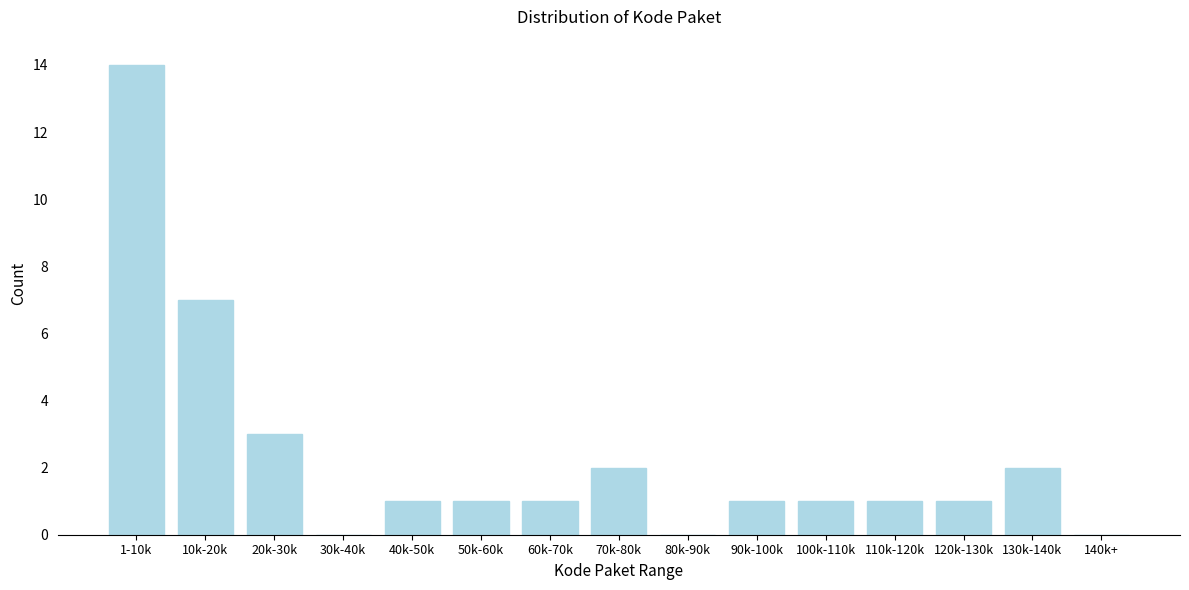

Reading left to right, list all the values displayed in this chart.

1-10k=14	10k-20k=7	20k-30k=3	30k-40k=0	40k-50k=1	50k-60k=1	60k-70k=1	70k-80k=2	80k-90k=0	90k-100k=1	100k-110k=1	110k-120k=1	120k-130k=1	130k-140k=2	140k+=0